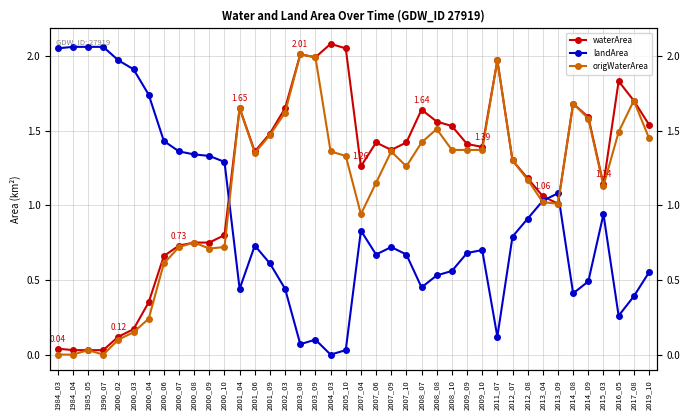

Where do landArea and waterArea first cross each other?

2000_10 and 2001_04